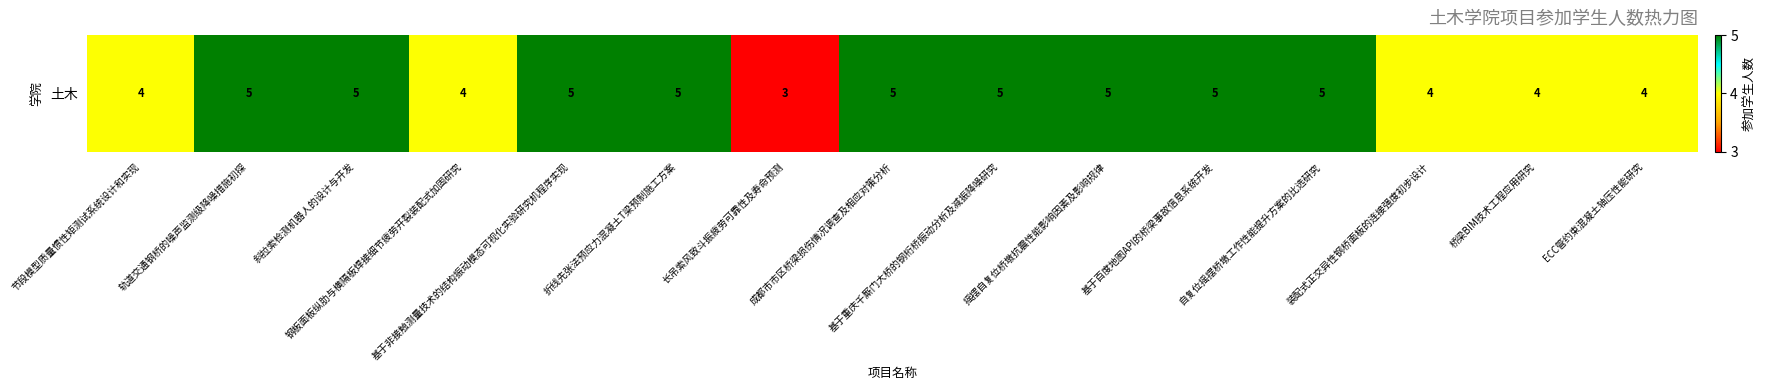

Rank the categories by value from highest to lowest.

轨道交通钢桥的噪声监测级降噪措施初探, 斜拉索检测机器人的设计与开发, 基于非接触测量技术的结构振动模态可视化实验研究机程序实现, 折线先张法预应力混凝土T梁预制施工方案, 成都市市区桥梁损伤情况调查及相应对策分析, 基于重庆千厮门大桥的钢桁桥振动分析及减振降噪研究, 摇摆自复位桥墩抗震性能影响因素及影响规律, 基于百度地图API的桥梁事故信息系统开发, 自复位摇摆桥墩工作性能提升方案的比选研究, 节段模型质量惯性矩测试系统设计和实现, 钢板面板纵肋与横隔板焊接细节疲劳开裂装配式加固研究, 装配式正交异性钢桥面板的连接强度初步设计, 桥梁BIM技术工程应用研究, ECC管约束混凝土轴压性能研究, 长吊索风致斗振疲劳可靠性及寿命预测